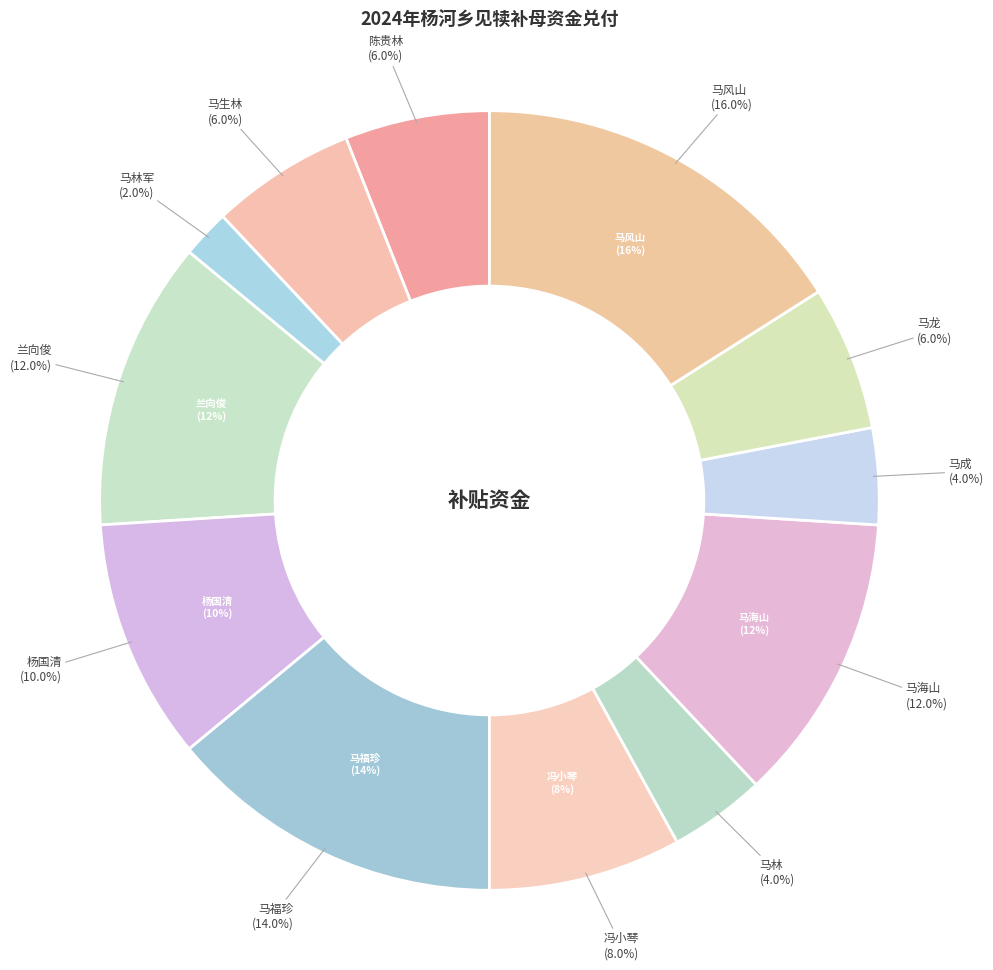

Which slice is the largest?

马风山